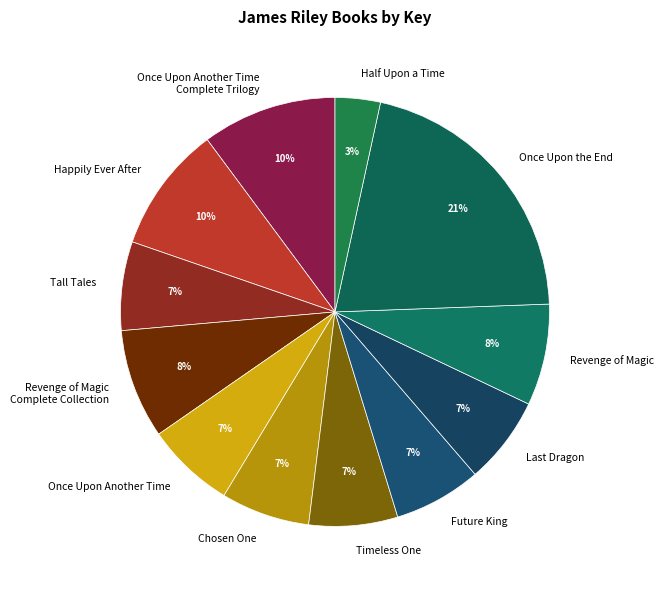

What percentage is the Half Upon a Time slice, to the nearest percent?

3%